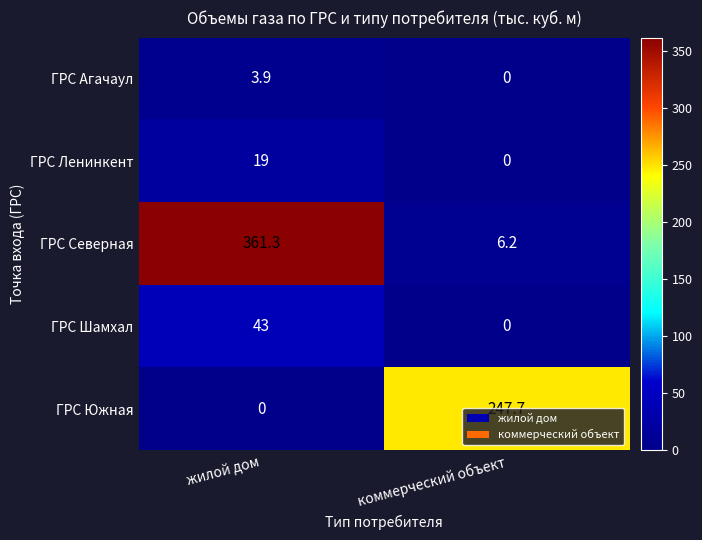

Between жилой дом and коммерческий объект, which series saw the biggest shift?

ГРС Северная